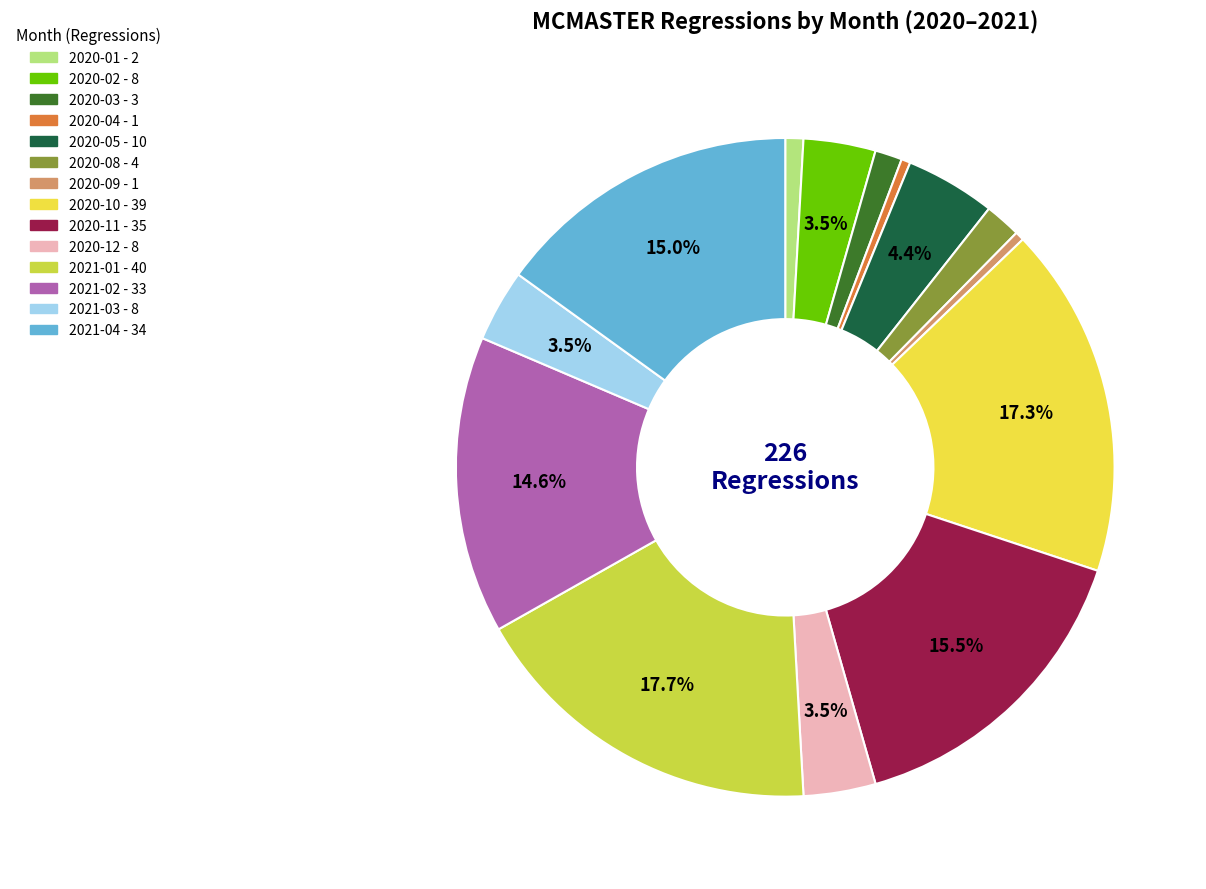

Is there any slice that represents more than half of the pie?

No